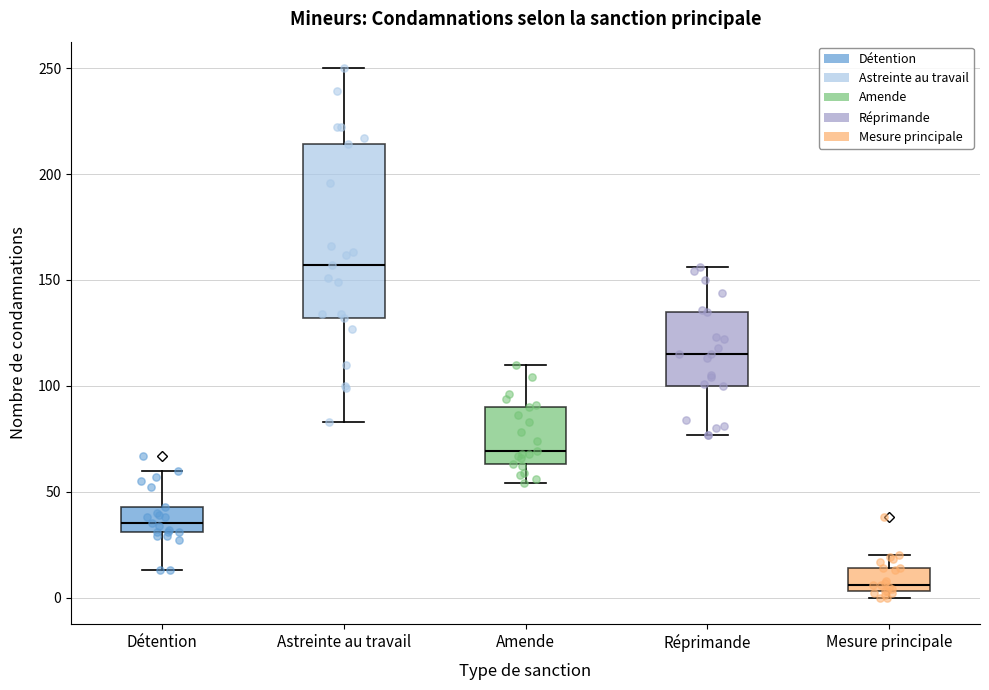

Comparing the boxes themselves (not the whiskers), which one is the tallest?

Astreinte au travail